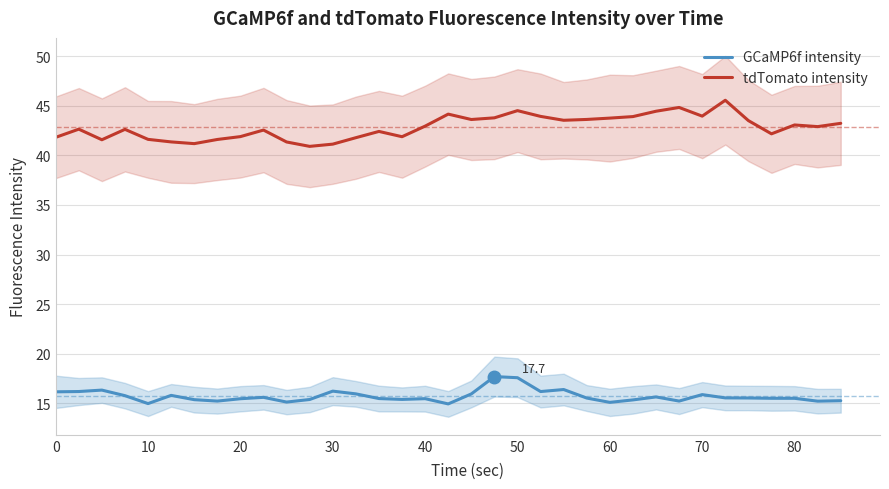

True or false: GCaMP6f intensity and tdTomato intensity intersect in this chart.

False